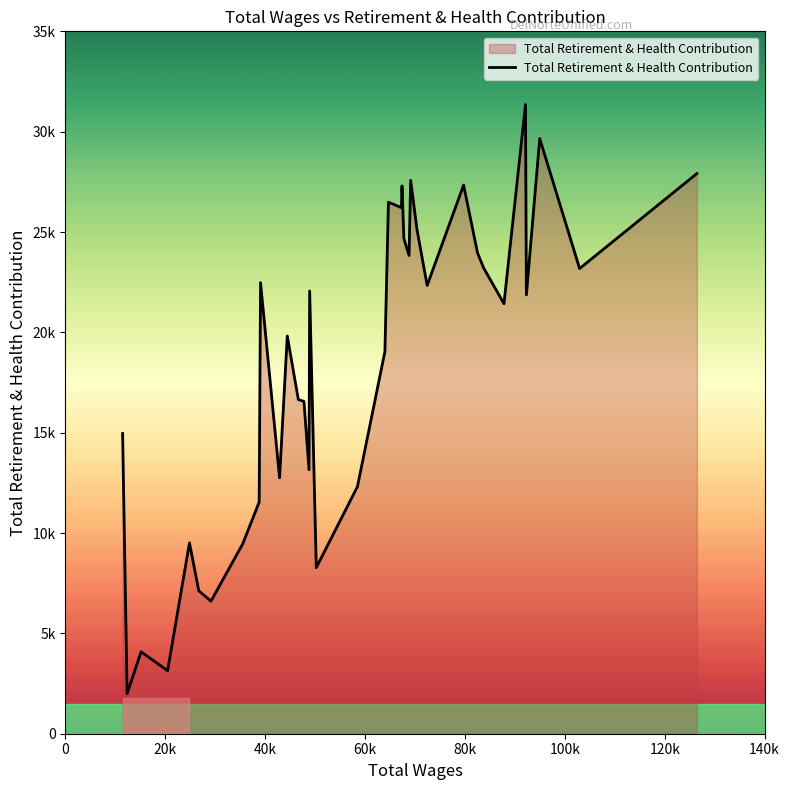

Does the chart have visible grid lines?

No